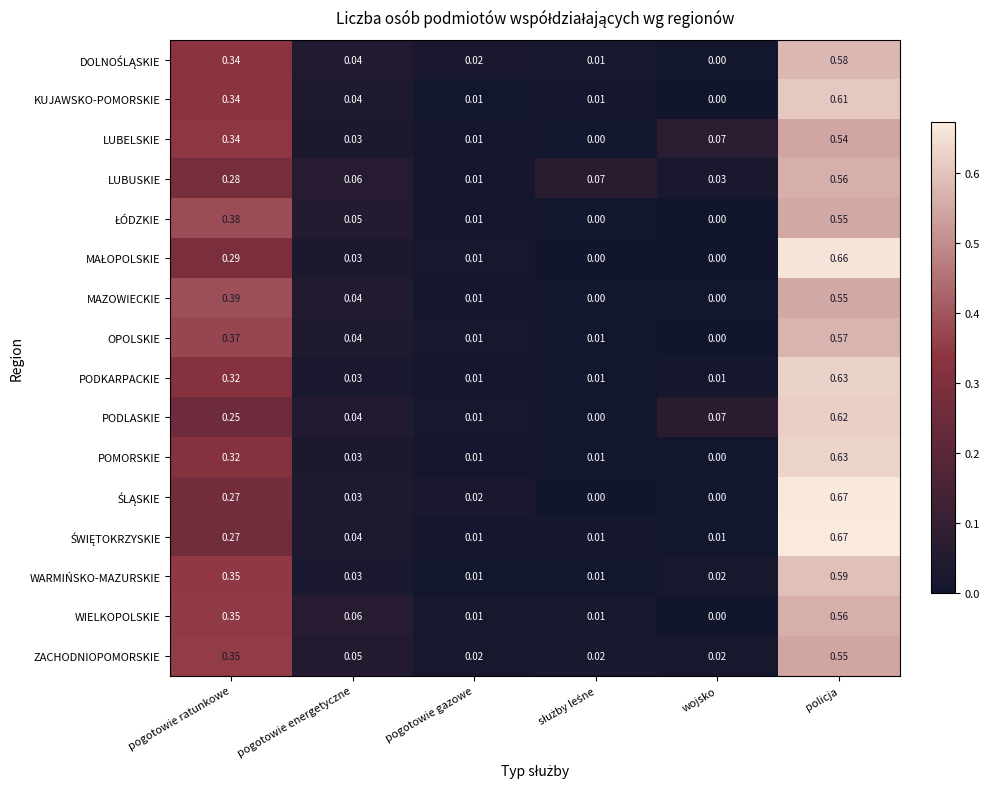

Where is WIELKOPOLSKIE nearest to the value 0?

wojsko